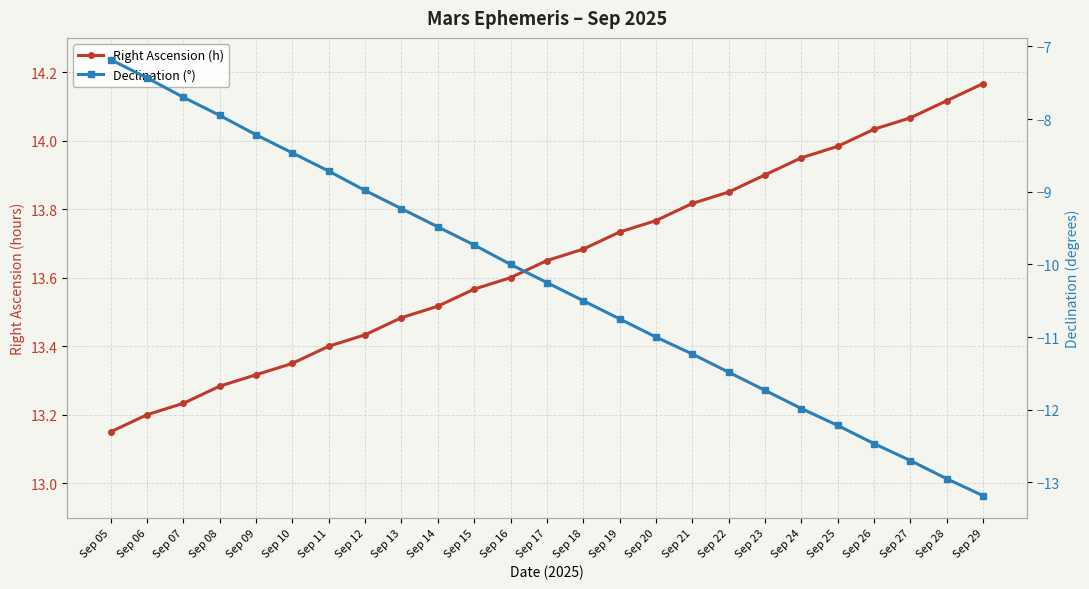

What is the difference between the maximum and minimum values in the Right Ascension (h) series?

1.0